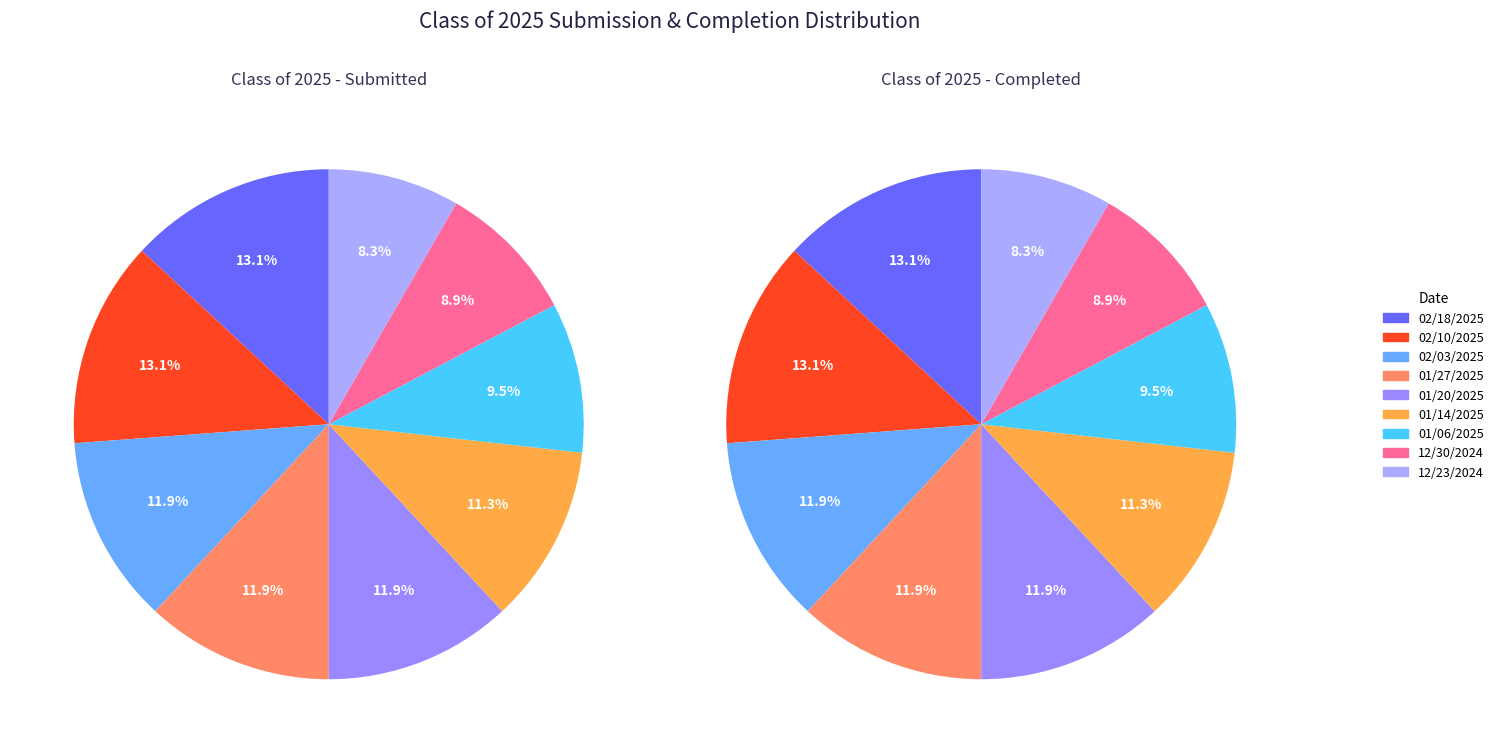

What is the smallest slice in the pie chart?

12/23/2024